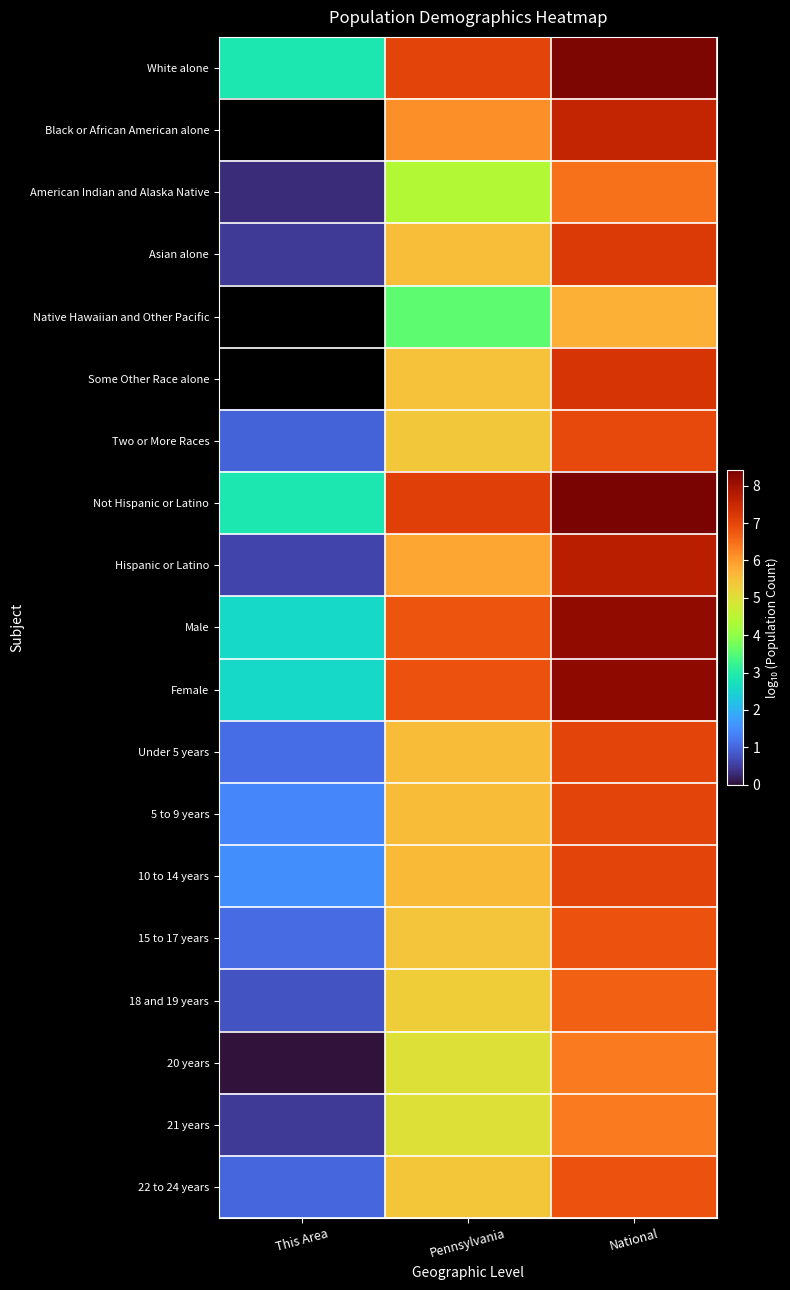

The value of Not Hispanic or Latino at National is 13.8. True or false?

False